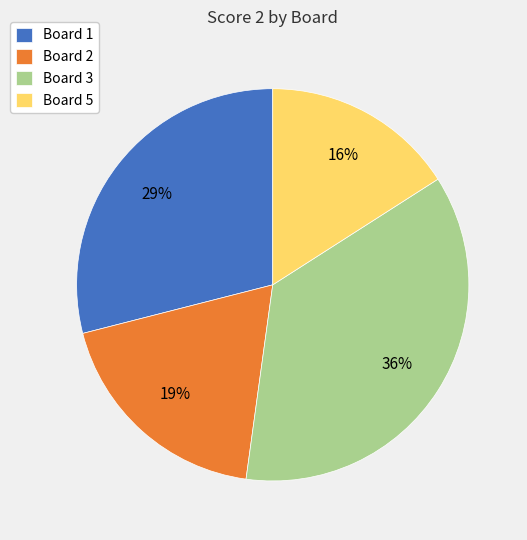

Rank the categories by value from highest to lowest.

Board 3, Board 1, Board 2, Board 5